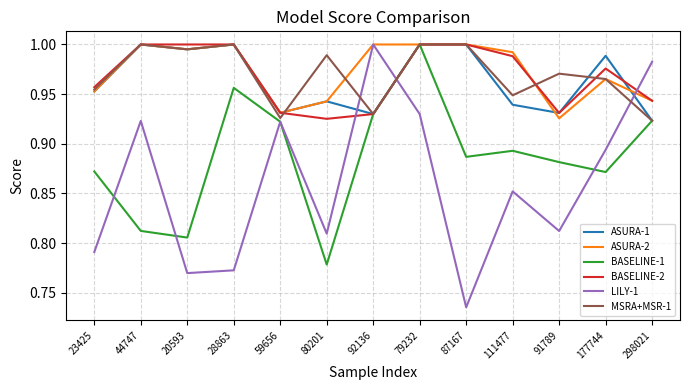

The ASURA-2 series shows 0.3 at 44747. True or false?

False